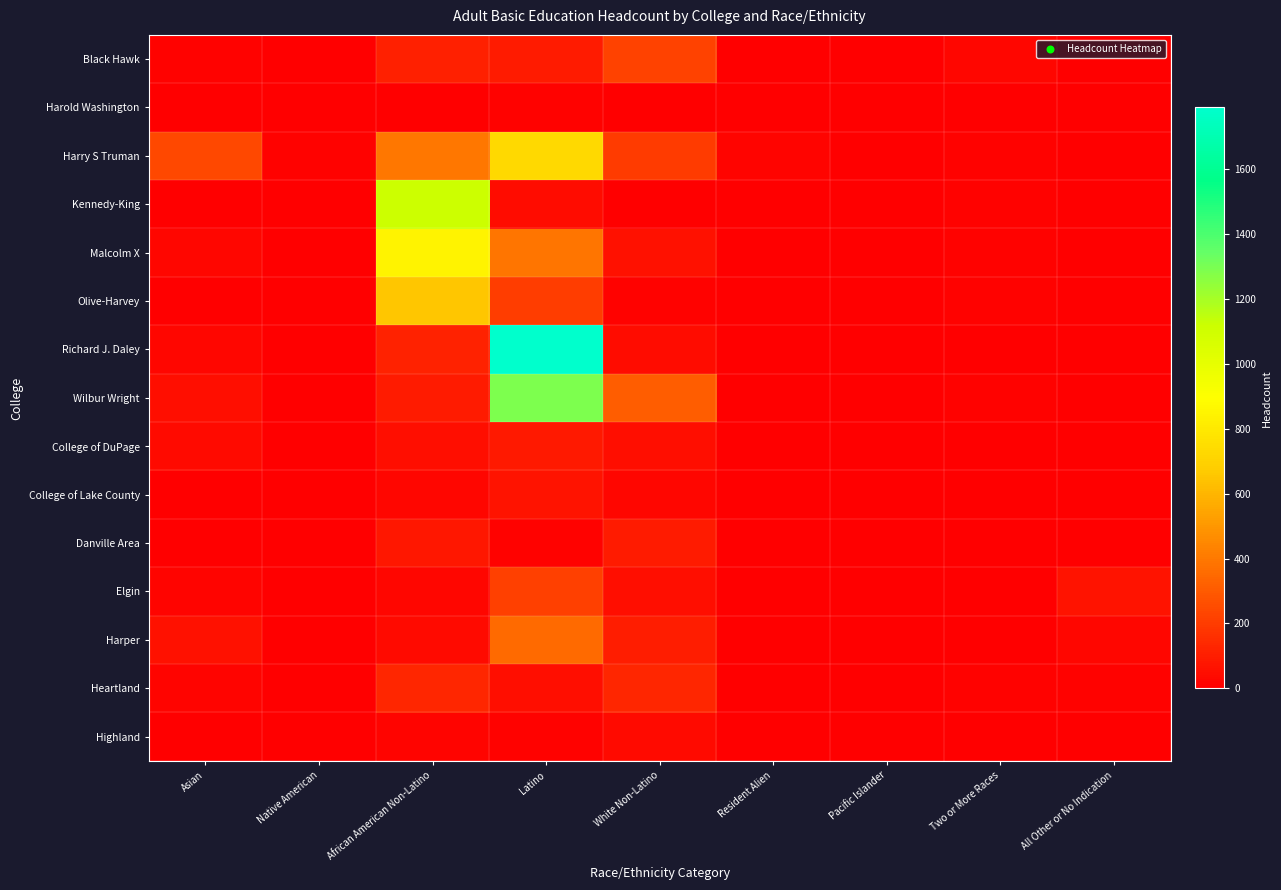

Reading right to left, extract all data points from this chart.

Black Hawk: All Other or No Indication=5	Two or More Races=21	Pacific Islander=1	Resident Alien=0	White Non-Latino=218	Latino=91	African American Non-Latino=106	Native American=2	Asian=13
Harold Washington: All Other or No Indication=0	Two or More Races=1	Pacific Islander=0	Resident Alien=0	White Non-Latino=0	Latino=8	African American Non-Latino=1	Native American=0	Asian=2
Harry S Truman: All Other or No Indication=0	Two or More Races=12	Pacific Islander=4	Resident Alien=17	White Non-Latino=202	Latino=734	African American Non-Latino=398	Native American=10	Asian=244
Kennedy-King: All Other or No Indication=0	Two or More Races=9	Pacific Islander=1	Resident Alien=1	White Non-Latino=5	Latino=47	African American Non-Latino=1114	Native American=1	Asian=4
Malcolm X: All Other or No Indication=2	Two or More Races=12	Pacific Islander=0	Resident Alien=3	White Non-Latino=60	Latino=390	African American Non-Latino=845	Native American=2	Asian=26
Olive-Harvey: All Other or No Indication=0	Two or More Races=9	Pacific Islander=0	Resident Alien=3	White Non-Latino=8	Latino=207	African American Non-Latino=654	Native American=1	Asian=0
Richard J. Daley: All Other or No Indication=0	Two or More Races=6	Pacific Islander=1	Resident Alien=1	White Non-Latino=45	Latino=1791	African American Non-Latino=115	Native American=3	Asian=21
Wilbur Wright: All Other or No Indication=1	Two or More Races=10	Pacific Islander=3	Resident Alien=4	White Non-Latino=308	Latino=1288	African American Non-Latino=97	Native American=5	Asian=53
College of DuPage: All Other or No Indication=6	Two or More Races=1	Pacific Islander=0	Resident Alien=0	White Non-Latino=51	Latino=84	African American Non-Latino=53	Native American=1	Asian=39
College of Lake County: All Other or No Indication=0	Two or More Races=1	Pacific Islander=0	Resident Alien=2	White Non-Latino=21	Latino=66	African American Non-Latino=24	Native American=0	Asian=1
Danville Area: All Other or No Indication=6	Two or More Races=0	Pacific Islander=0	Resident Alien=0	White Non-Latino=92	Latino=11	African American Non-Latino=77	Native American=0	Asian=3
Elgin: All Other or No Indication=63	Two or More Races=1	Pacific Islander=0	Resident Alien=1	White Non-Latino=49	Latino=214	African American Non-Latino=21	Native American=1	Asian=19
Harper: All Other or No Indication=21	Two or More Races=1	Pacific Islander=3	Resident Alien=0	White Non-Latino=104	Latino=351	African American Non-Latino=39	Native American=1	Asian=61
Heartland: All Other or No Indication=12	Two or More Races=7	Pacific Islander=0	Resident Alien=3	White Non-Latino=131	Latino=54	African American Non-Latino=130	Native American=2	Asian=15
Highland: All Other or No Indication=0	Two or More Races=0	Pacific Islander=0	Resident Alien=0	White Non-Latino=36	Latino=10	African American Non-Latino=17	Native American=1	Asian=0